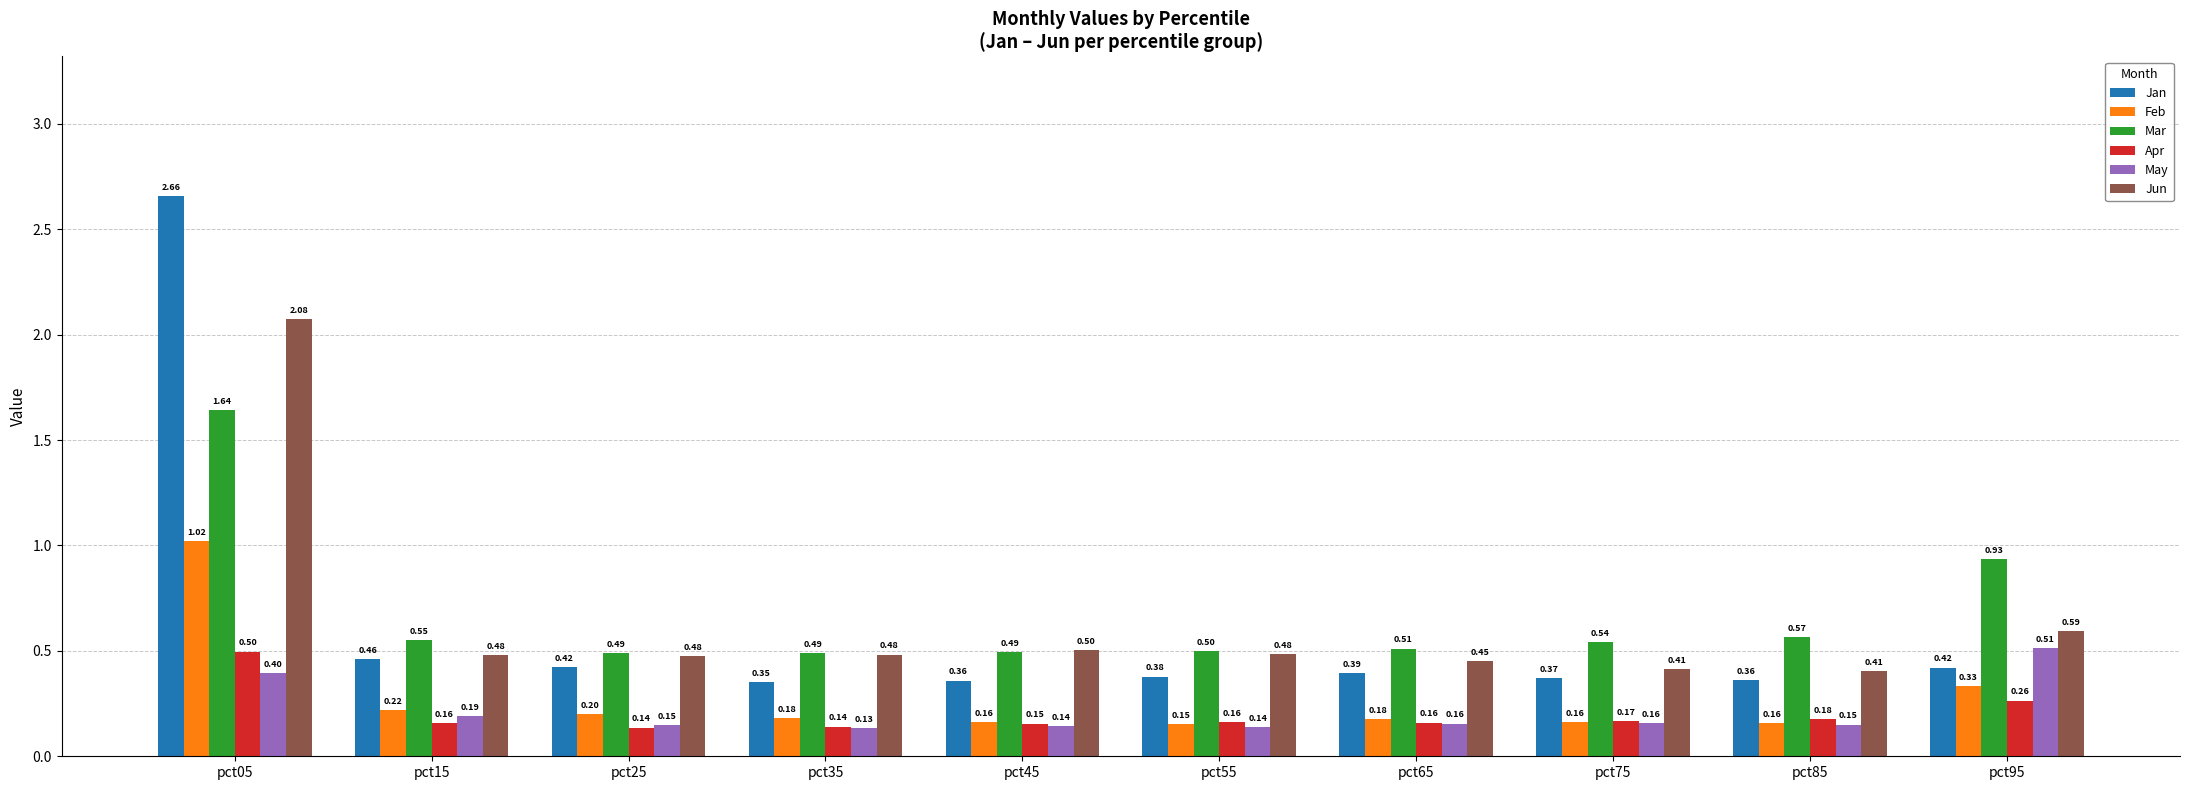

Which series has the largest total across all categories?

Mar